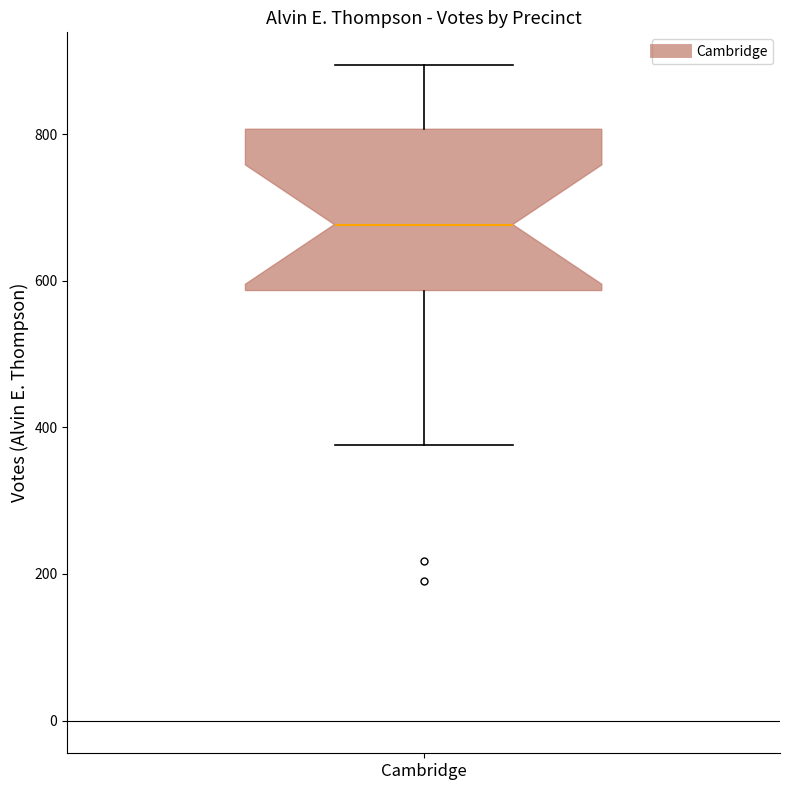

Read this box plot against the y-axis: the position of the median line, the range covered by the box, and the ends of both whiskers. The values are not printed on the chart, so give them approximately, as read against the axis.

median 680, box 580 to 800, whiskers 380 to 900